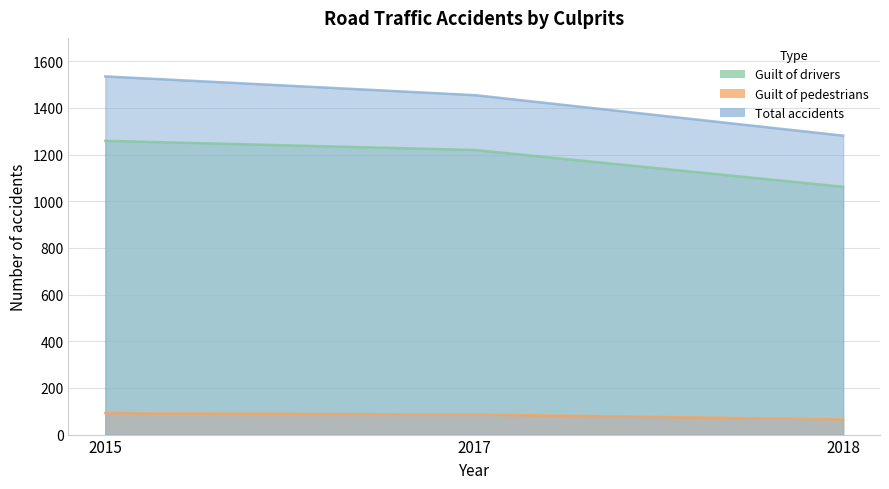

Reading left to right, transcribe all the data shown in this chart.

Guilt of drivers: 1259	1220	1062
Guilt of pedestrians: 92	86	65
Total accidents: 1535	1455	1281